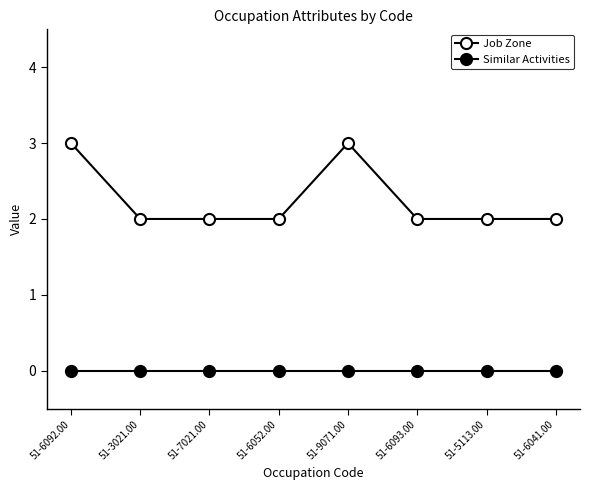

Reading left to right, transcribe all the data shown in this chart.

Job Zone: 51-6092.00=3	51-3021.00=2	51-7021.00=2	51-6052.00=2	51-9071.00=3	51-6093.00=2	51-5113.00=2	51-6041.00=2
Similar Activities: 51-6092.00=0	51-3021.00=0	51-7021.00=0	51-6052.00=0	51-9071.00=0	51-6093.00=0	51-5113.00=0	51-6041.00=0